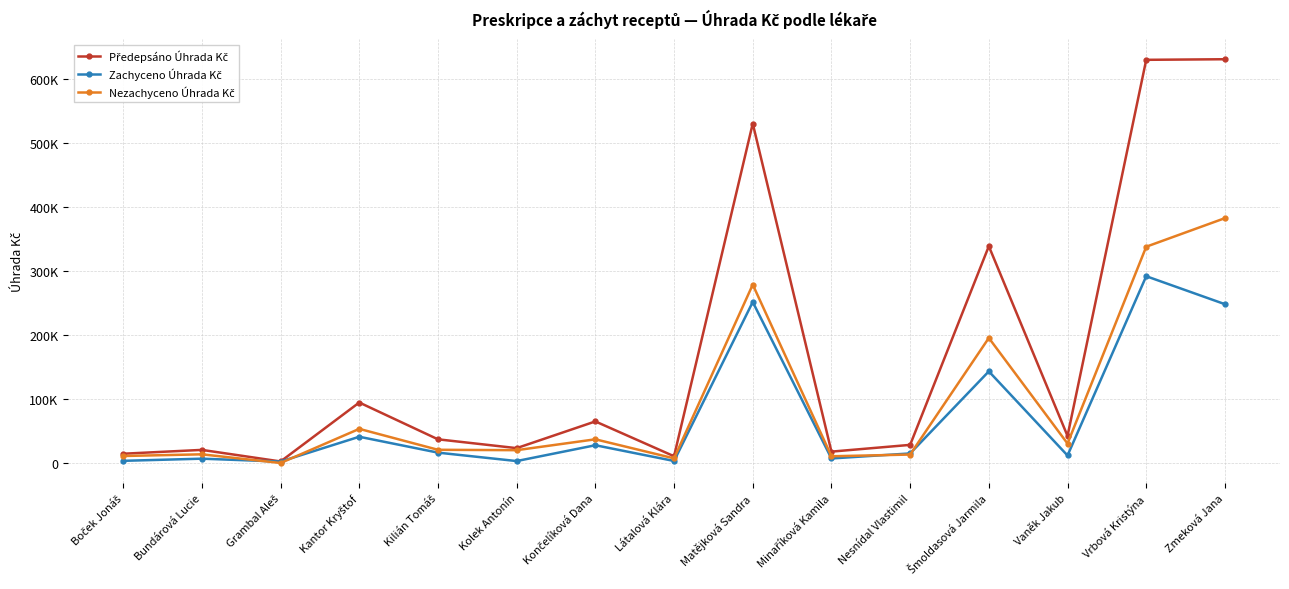

Does the chart have visible grid lines?

Yes